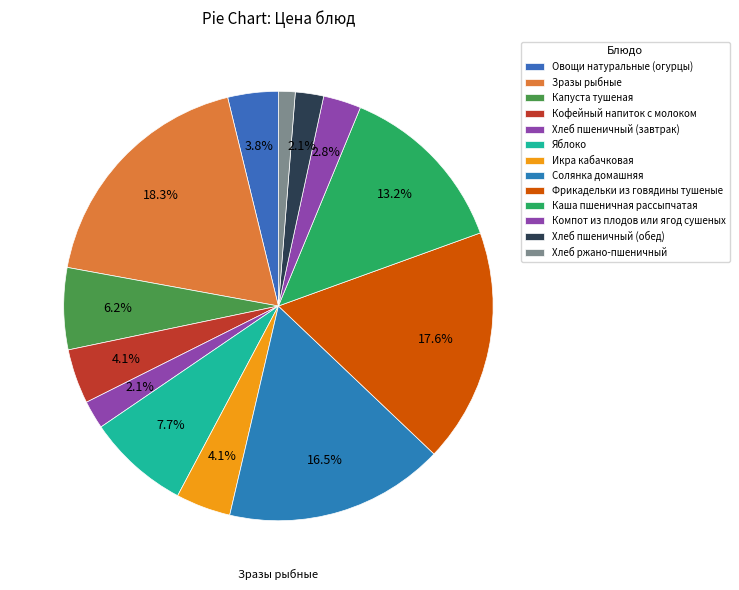

Combined, what portion of the pie is Солянка домашняя and Хлеб пшеничный (завтрак)?

18.7%